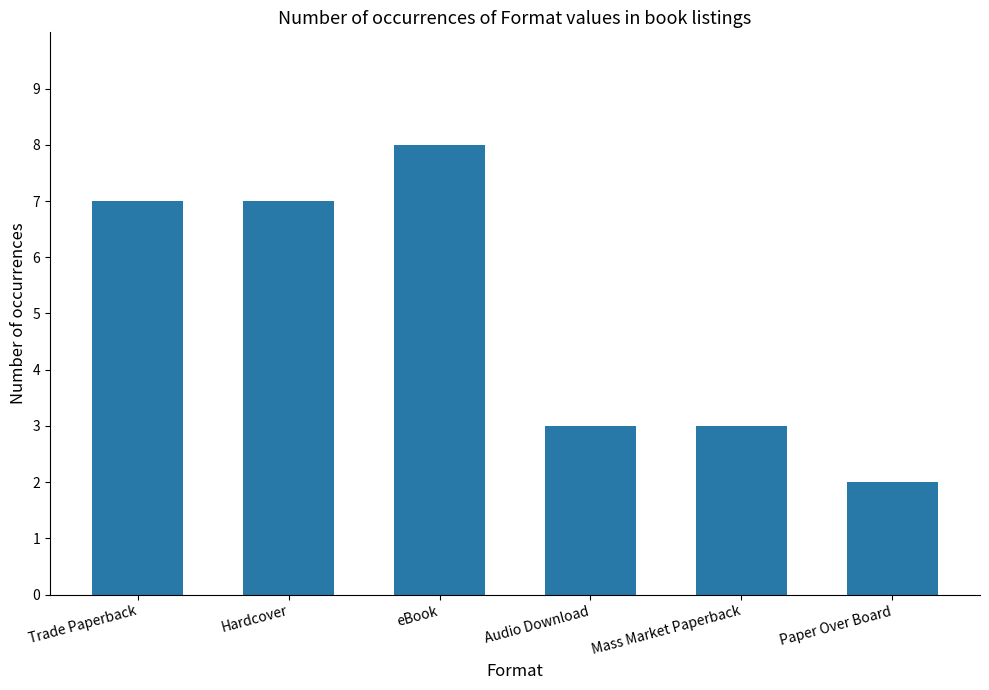

Is it true that the value at Paper Over Board is 2?

True